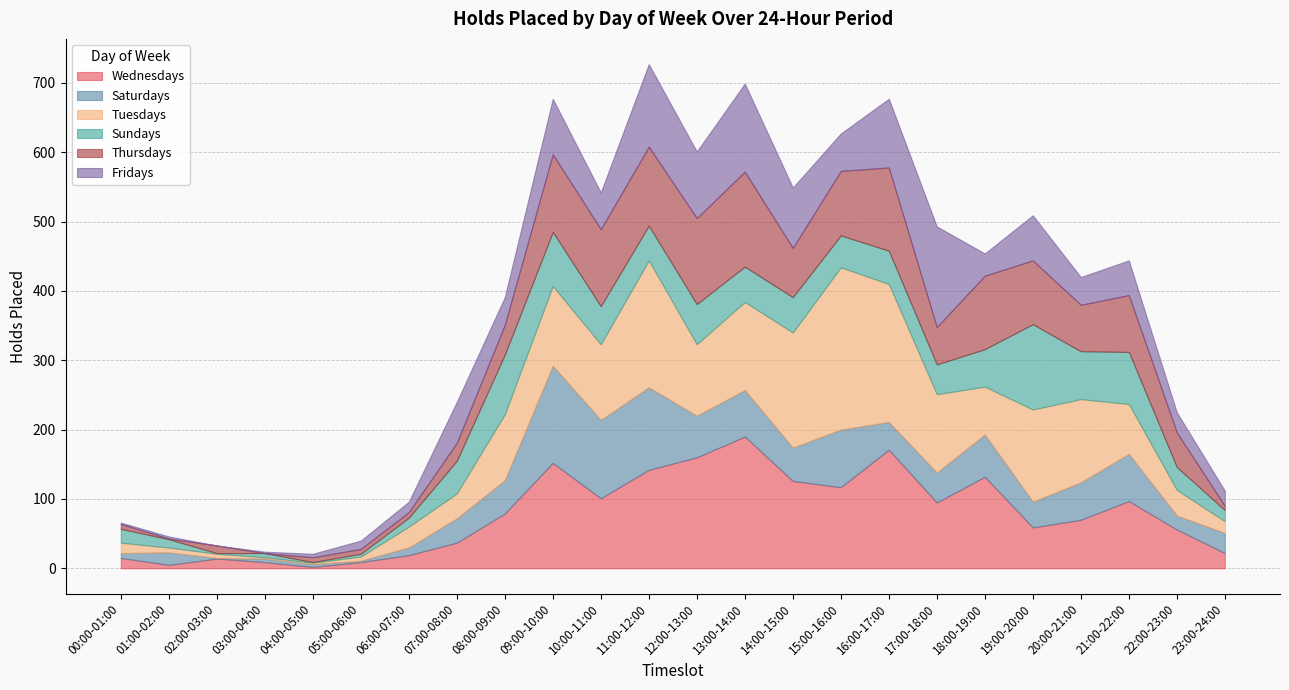

Where is Fridays nearest to the value 72?

19:00-20:00